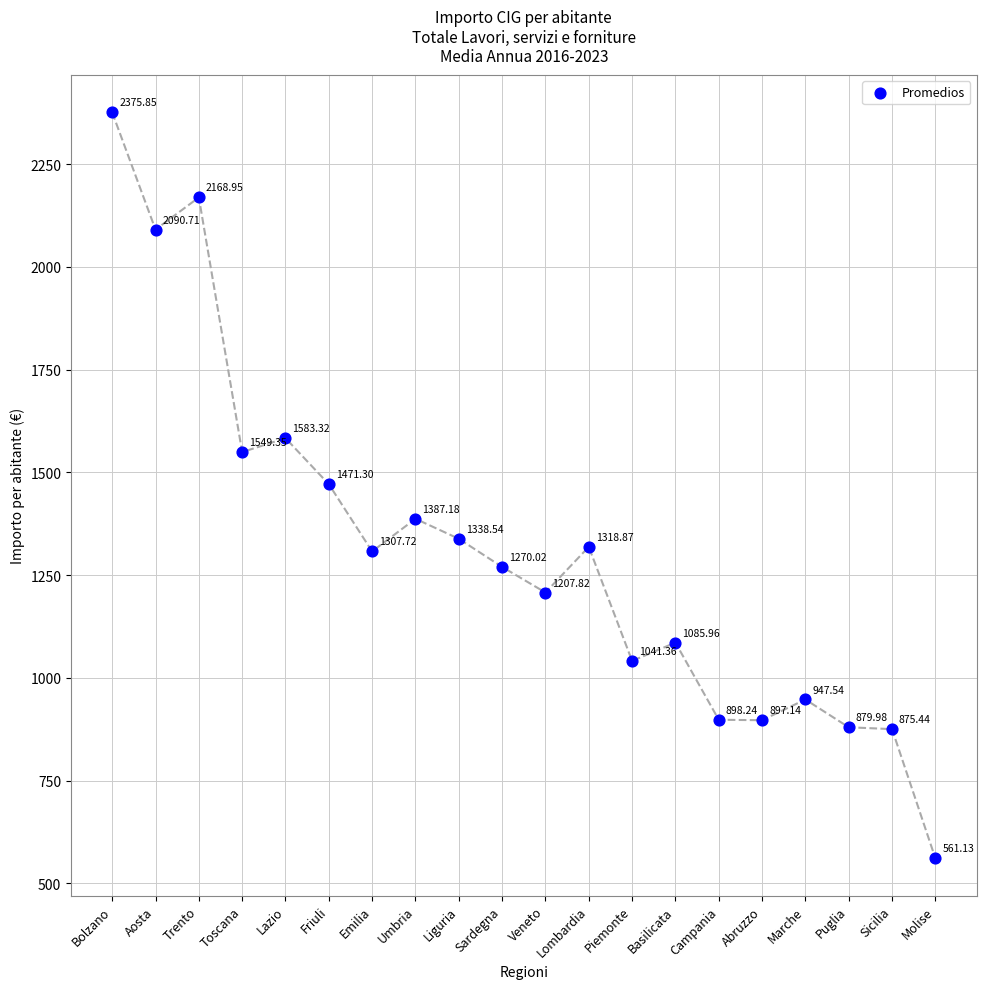

What is the range of Y values (max minus min)?

1814.7